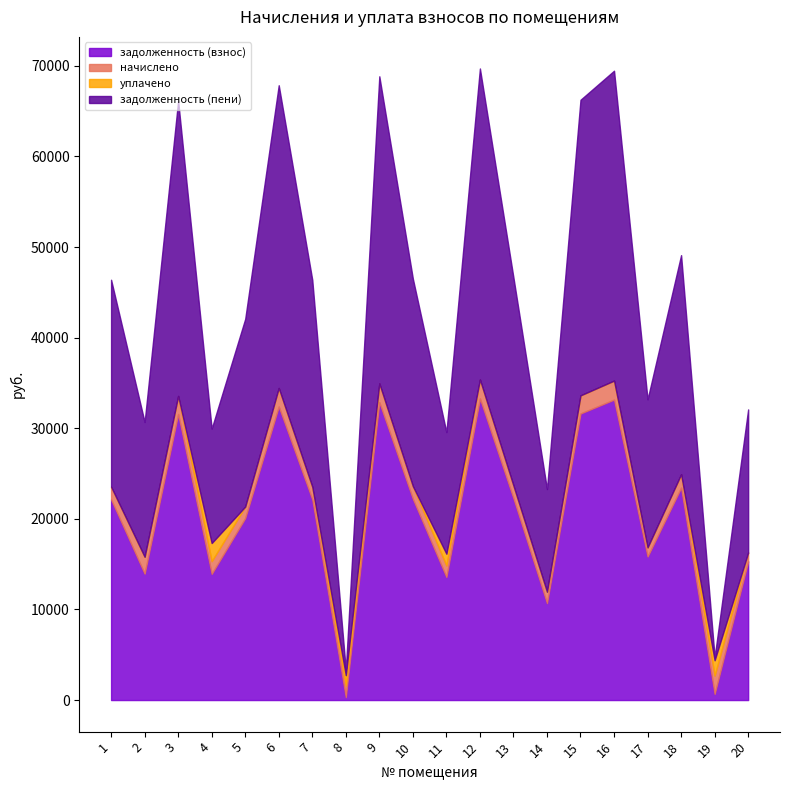

How many intersections are there between начислено and задолженность (взнос)?

4